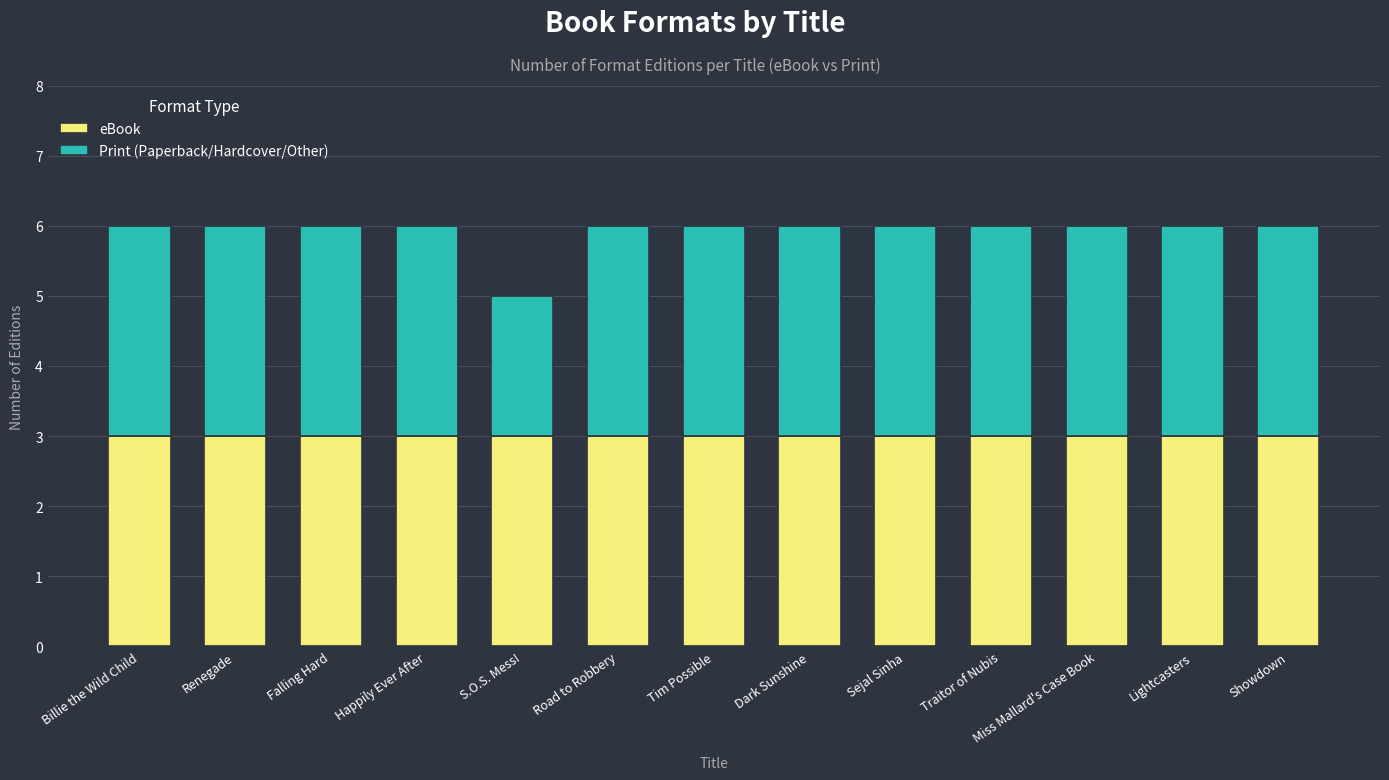

The value of eBook at Lightcasters is 3. True or false?

True